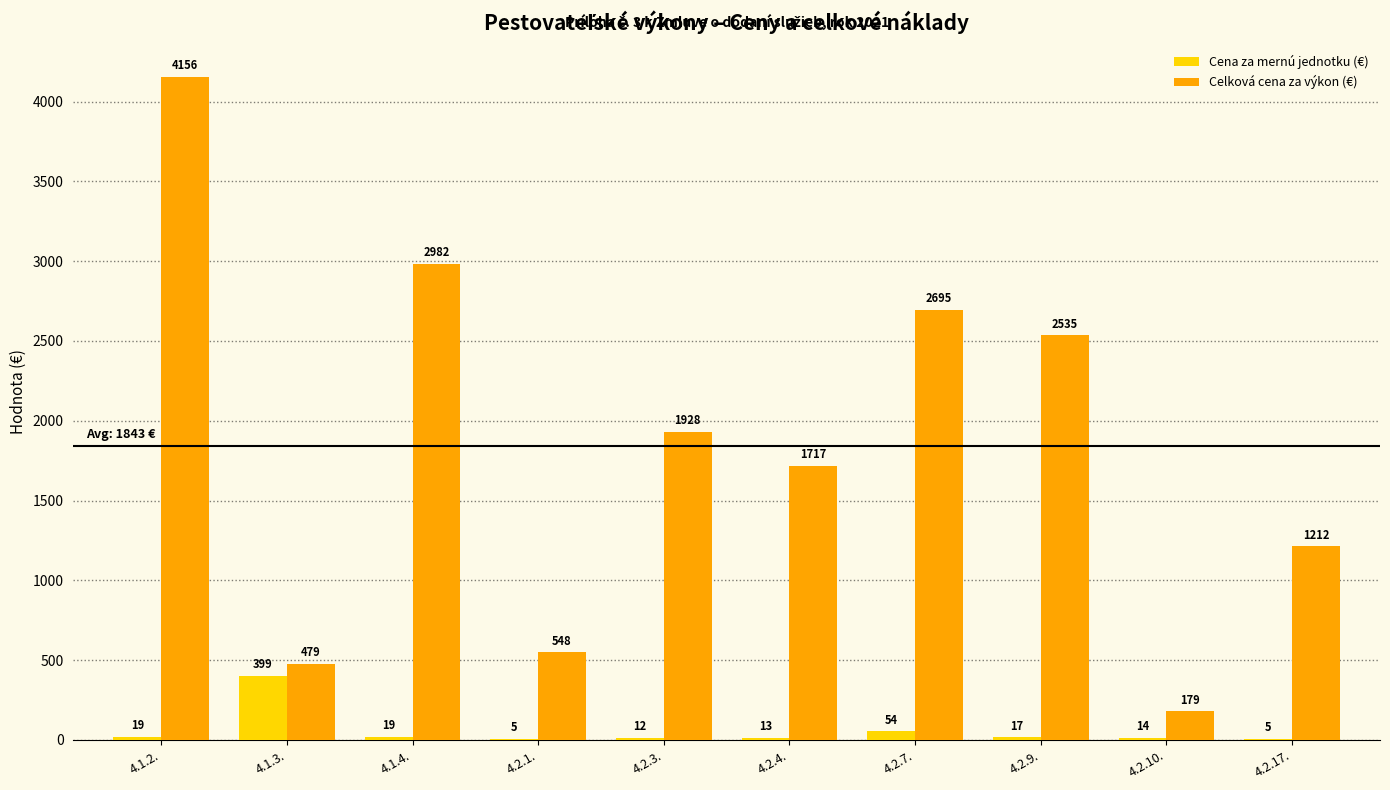

True or false: Celková cena za výkon (€) has a value of 478.8 at 4.1.3..

True